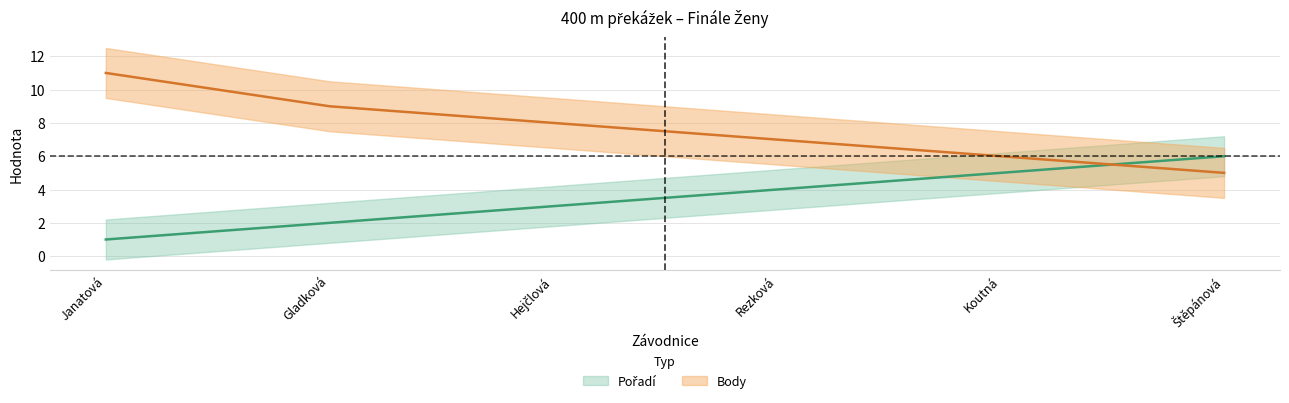

The value of Pořadí at Gladková is 2. True or false?

True